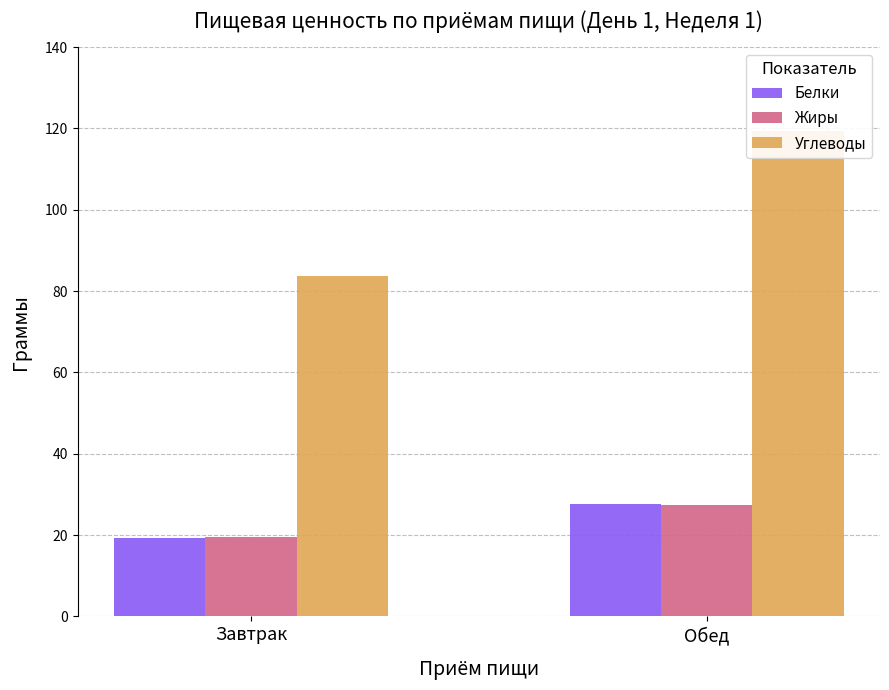

Which series changed the most between Завтрак and Обед?

Углеводы